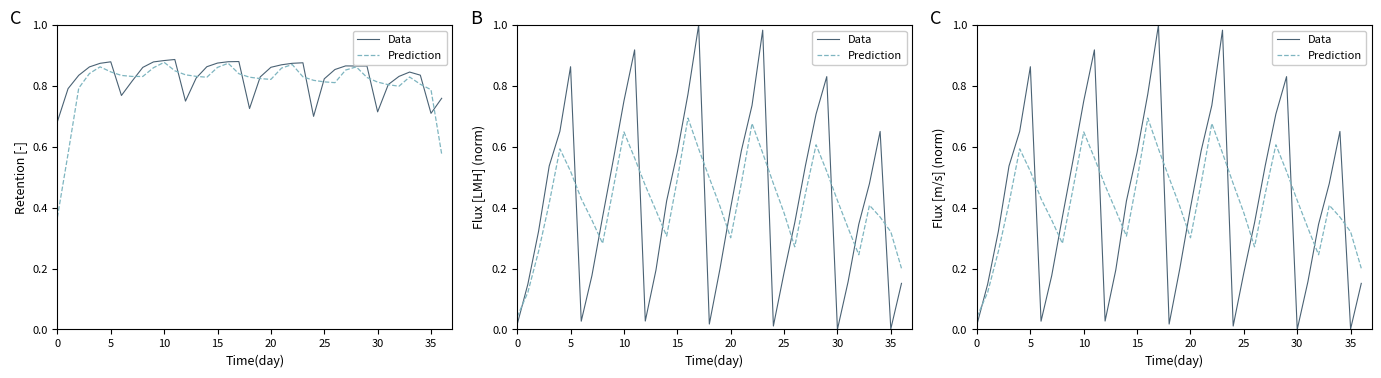

Which series has the largest total across all categories?

Data